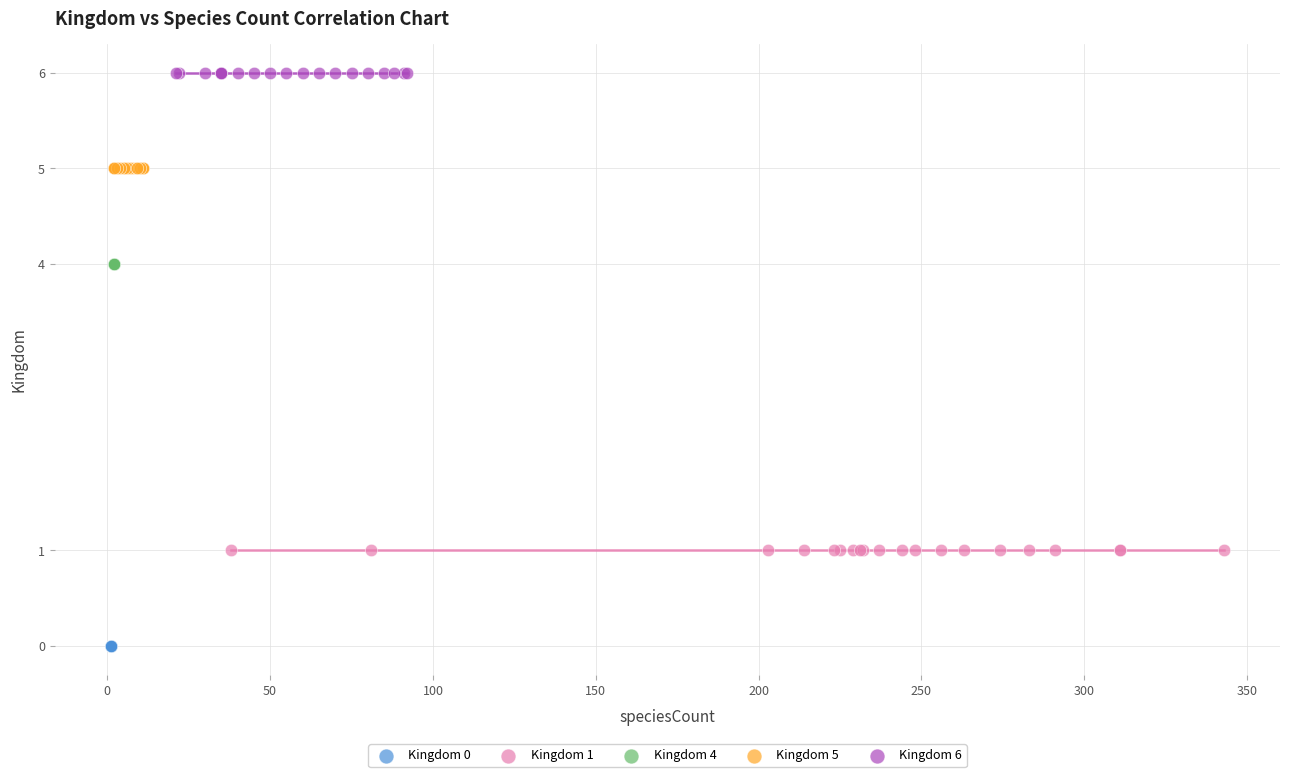

What are all the series names shown in the legend?

Kingdom 0, Kingdom 1, Kingdom 4, Kingdom 5, Kingdom 6